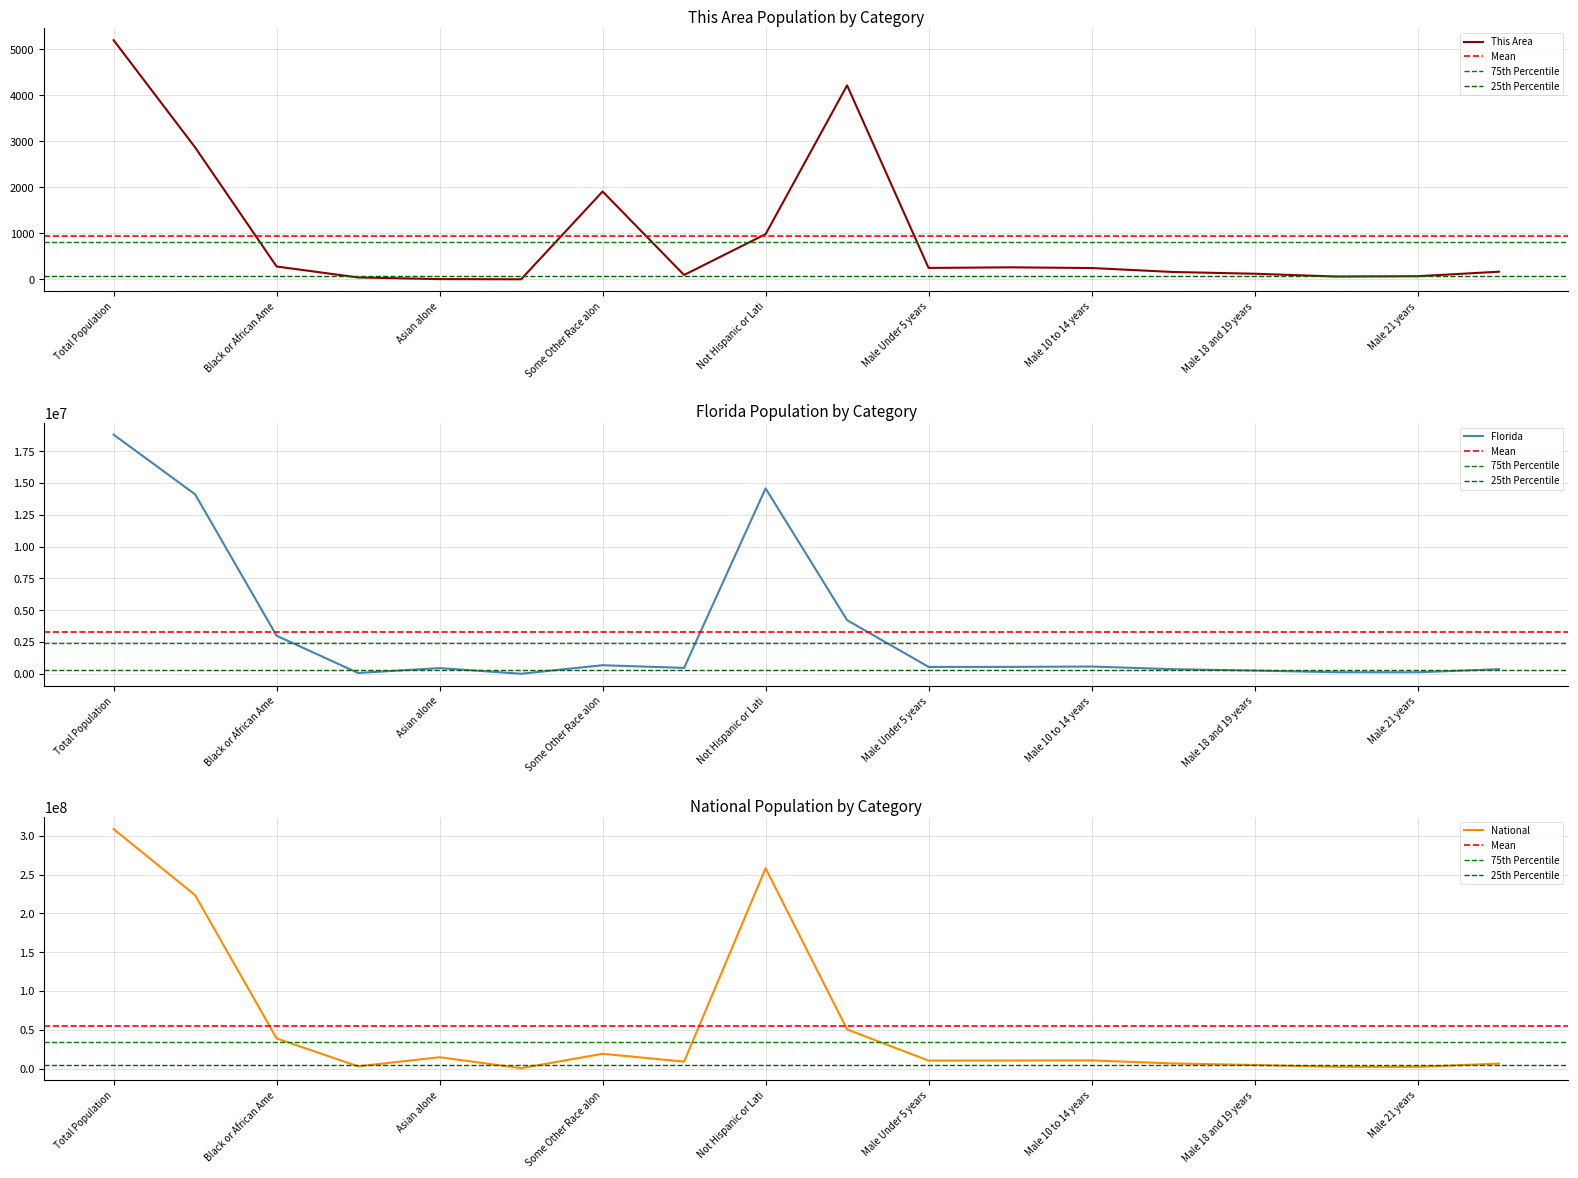

True or false: Florida and This Area intersect in this chart.

False